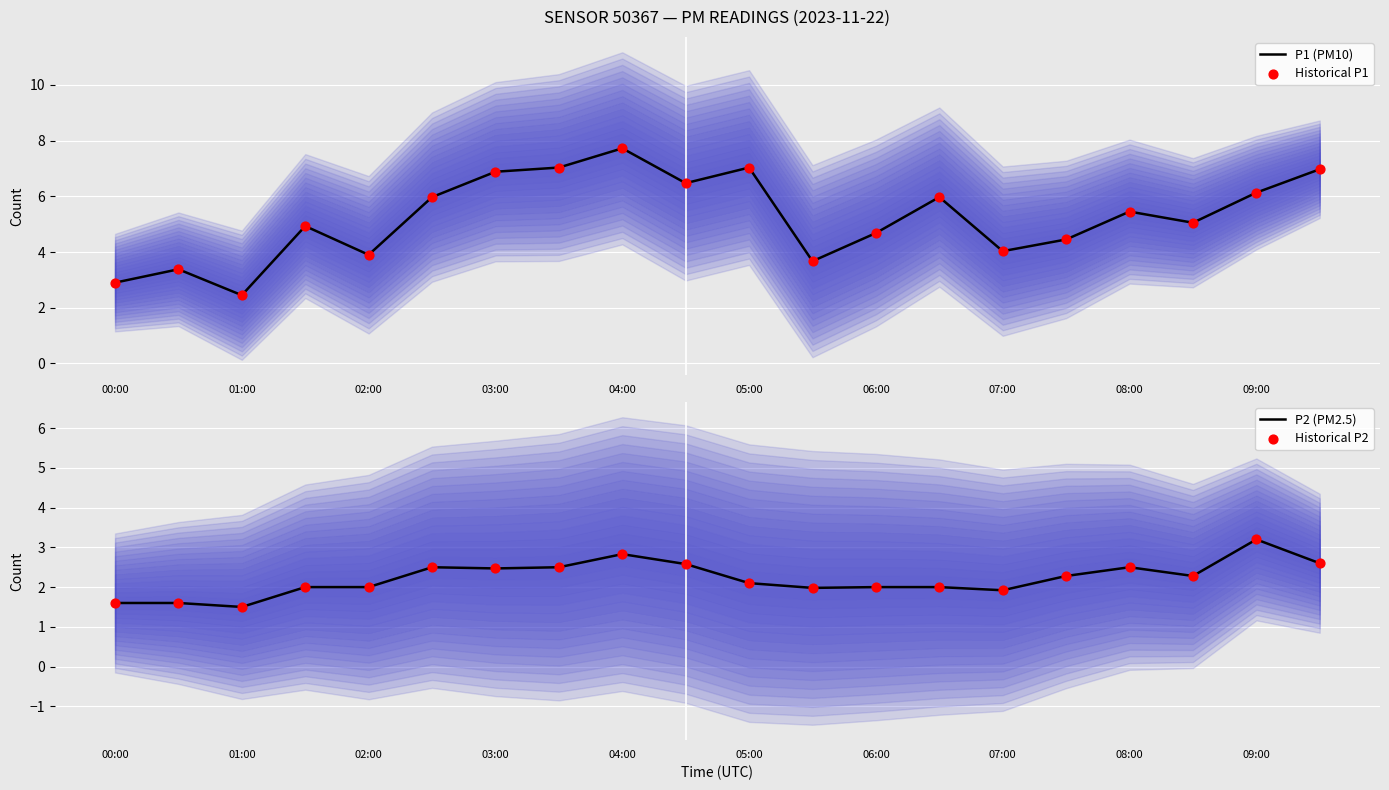

What is the total value across all series at 09:00?

18.7